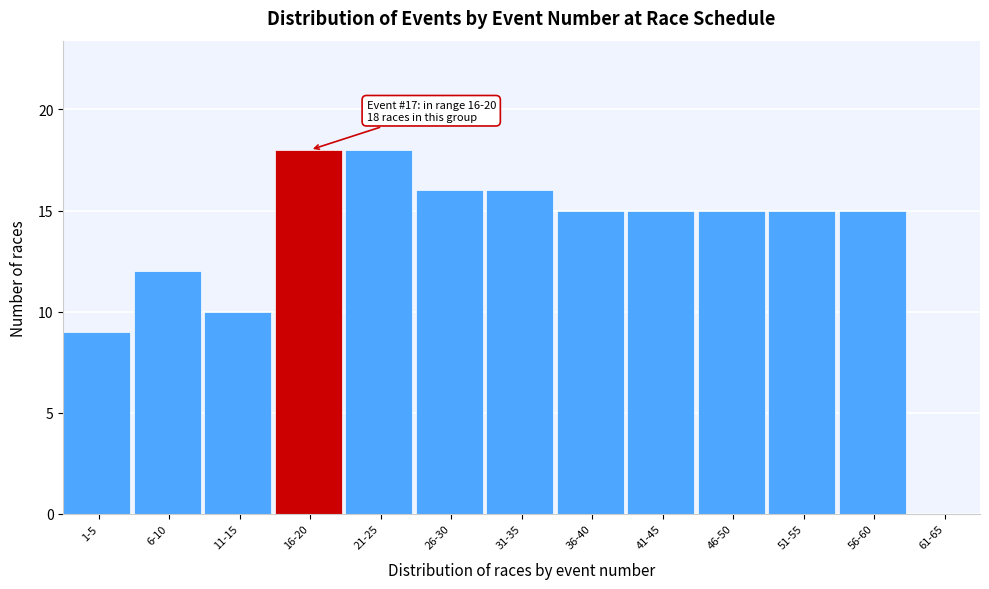

Reading left to right, list all the values displayed in this chart.

1-5=9	6-10=12	11-15=10	16-20=18	21-25=18	26-30=16	31-35=16	36-40=15	41-45=15	46-50=15	51-55=15	56-60=15	61-65=0